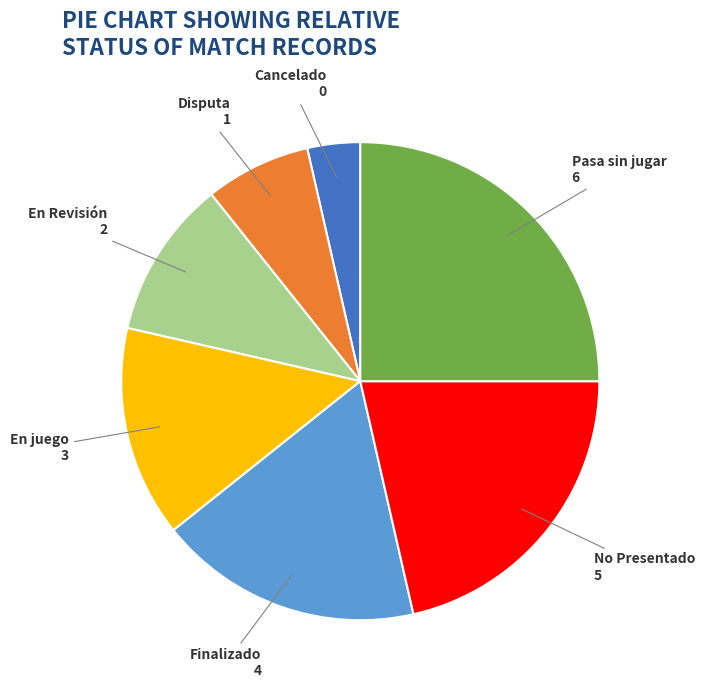

Which has a higher value, En juego or Cancelado?

En juego